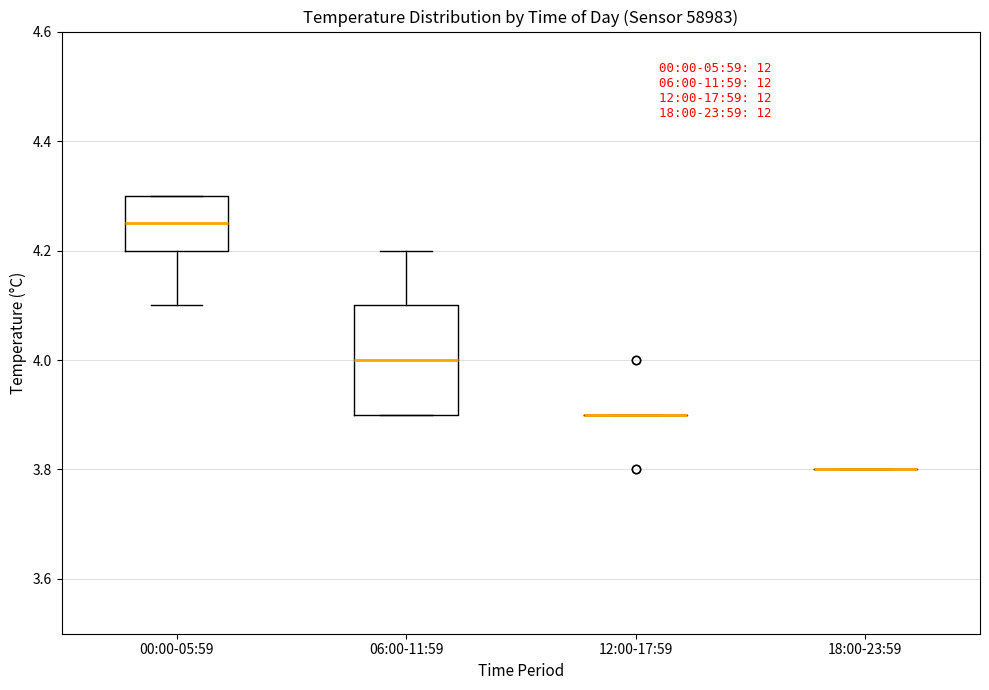

Reading left to right, read every box against the y-axis: the position of its median line, the range the box covers, and the ends of its whiskers. The values are not printed on the chart, so give them approximately, as read against the axis.

00:00-05:59: median 4.26, box 4.20 to 4.30, whiskers 4.10 to 4.30
06:00-11:59: median 4.00, box 3.90 to 4.10, whiskers 3.90 to 4.20
12:00-17:59: box collapsed to a line at 3.90, whiskers 3.90 to 3.90
18:00-23:59: box collapsed to a line at 3.80, whiskers 3.80 to 3.80